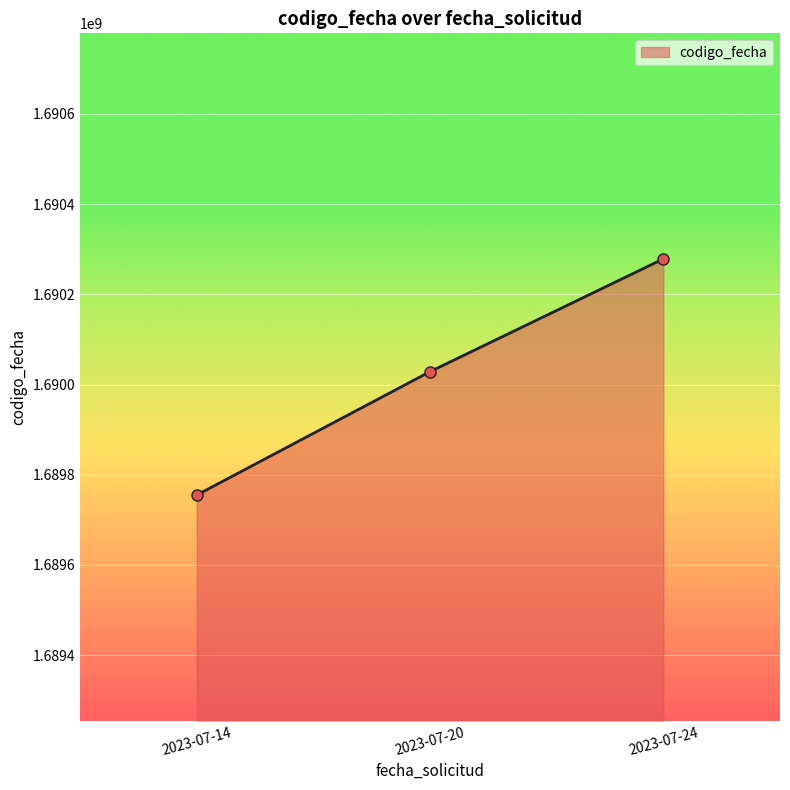

What is the value of the 2nd point from the left?

1690028528